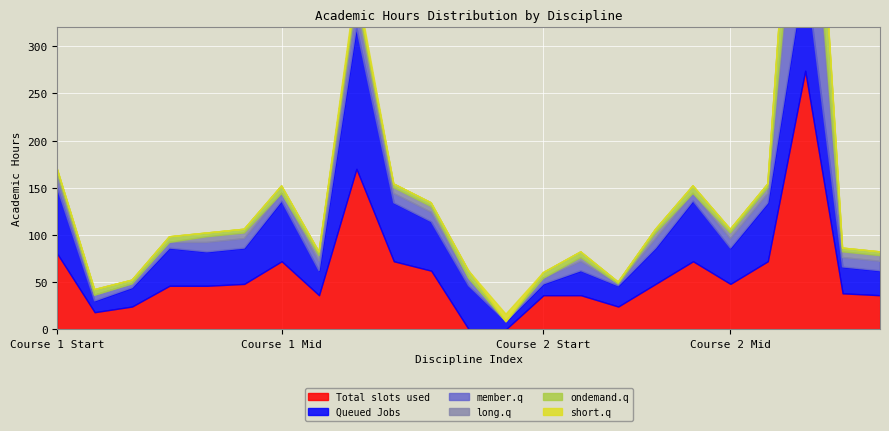

After their last crossing, which series has the higher values: member.q or Queued Jobs?

Queued Jobs